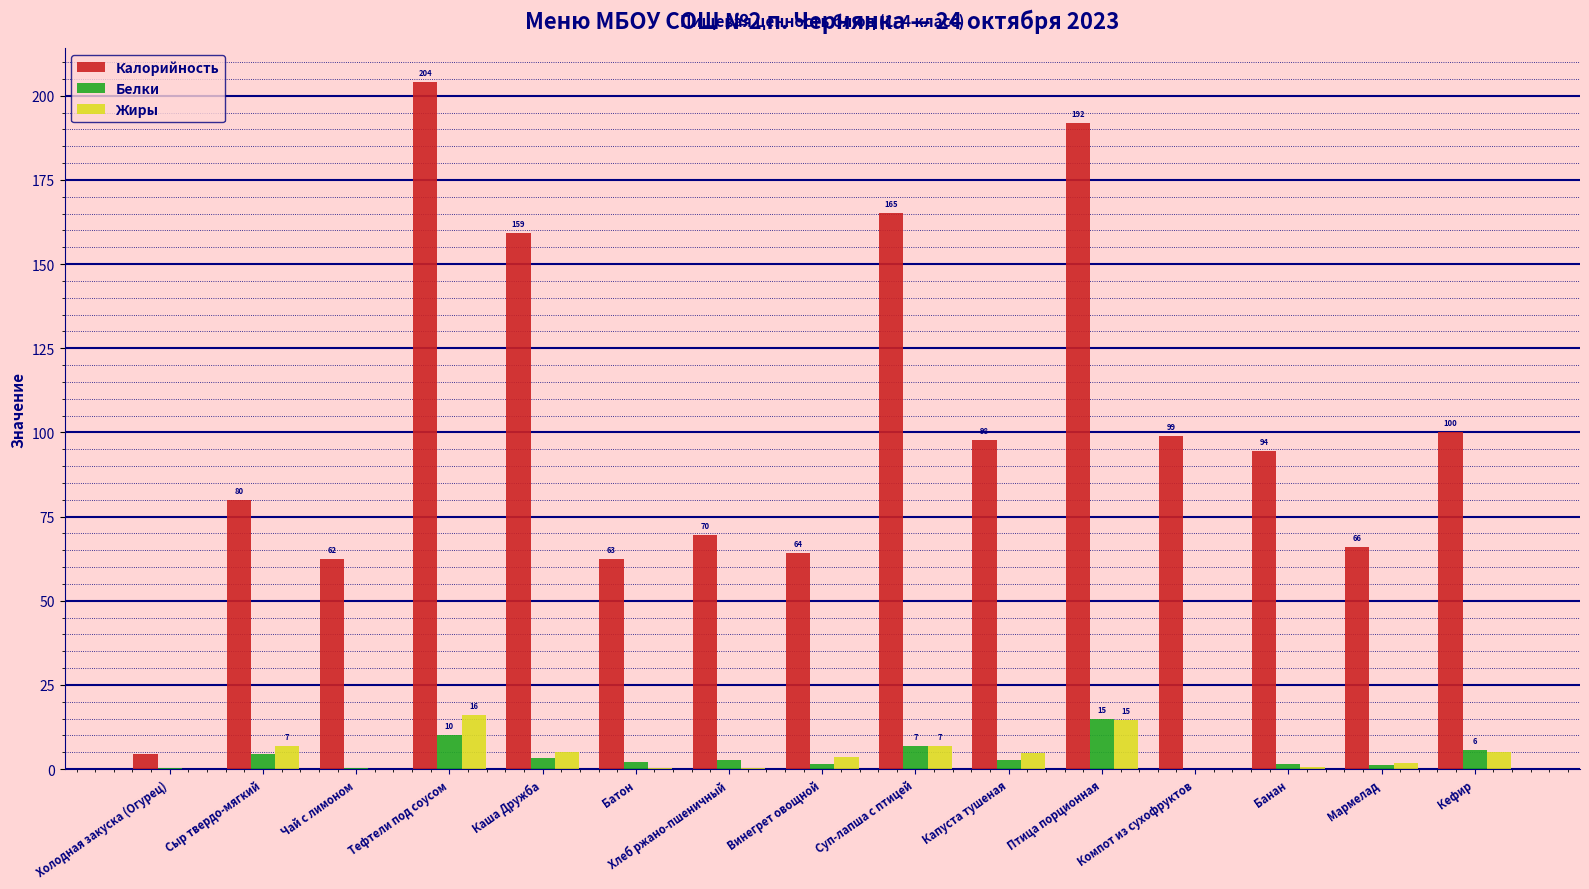

What is the sum of all Калорийность values?

1520.7